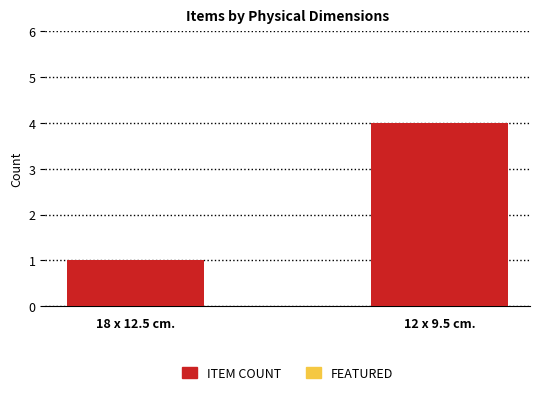

Rank the categories by value from lowest to highest.

18 x 12.5 cm., 12 x 9.5 cm.